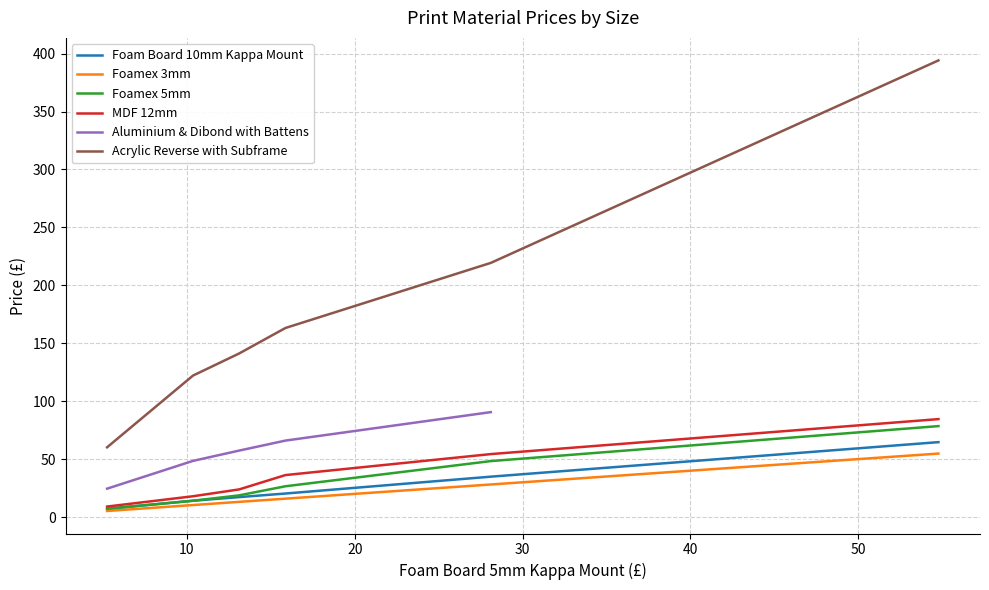

True or false: Acrylic Reverse with Subframe and Foamex 3mm intersect in this chart.

False